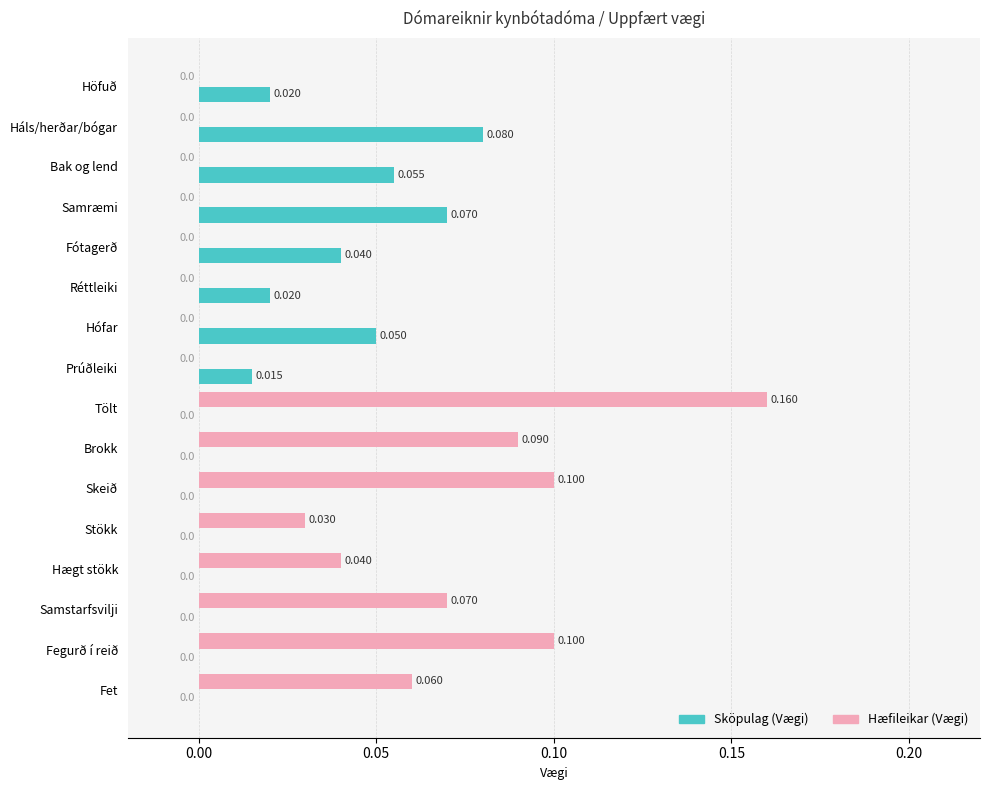

Between Bak og lend and Brokk, which series saw the biggest shift?

Hæfileikar (Vægi)